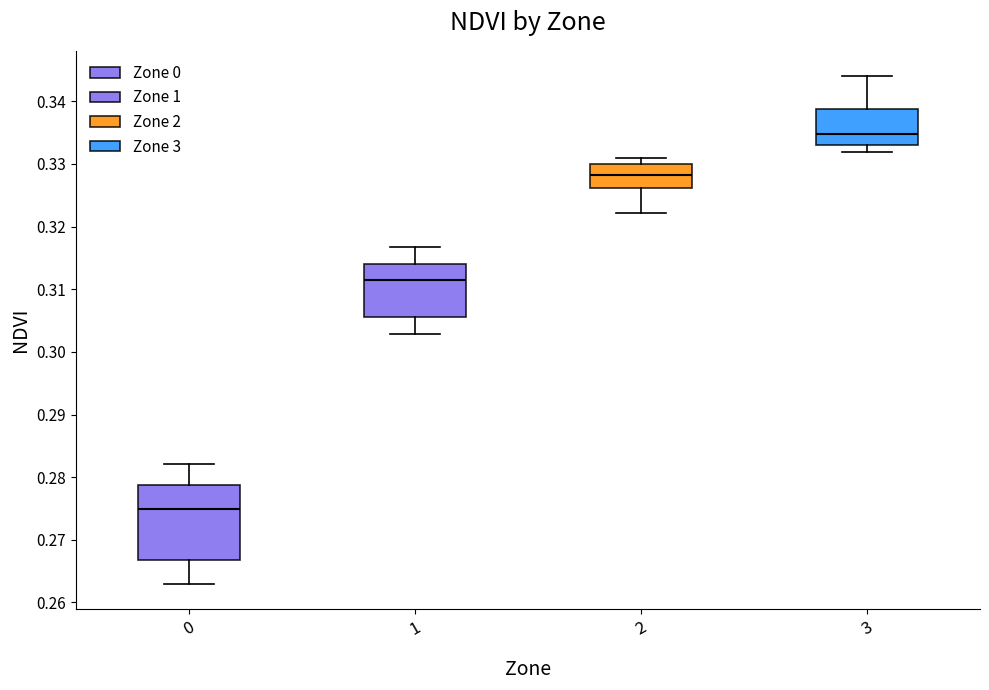

Which box has the highest median line?

3